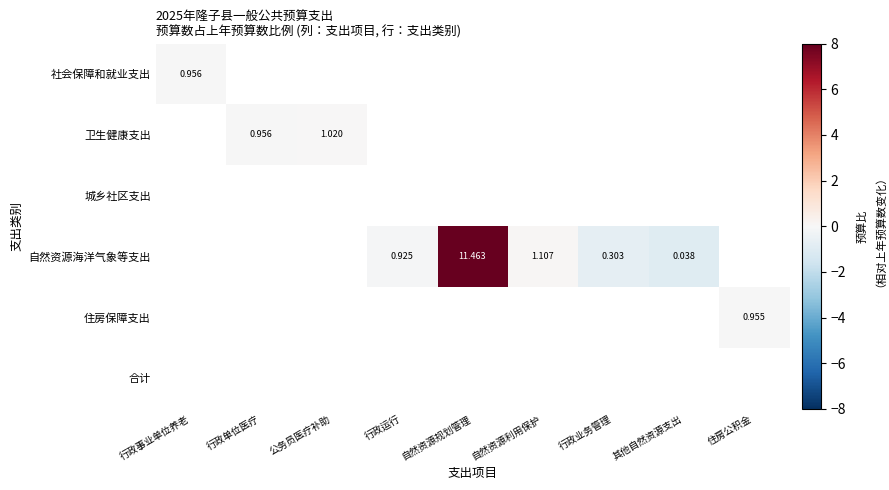

How many values in 卫生健康支出 are above zero?

1